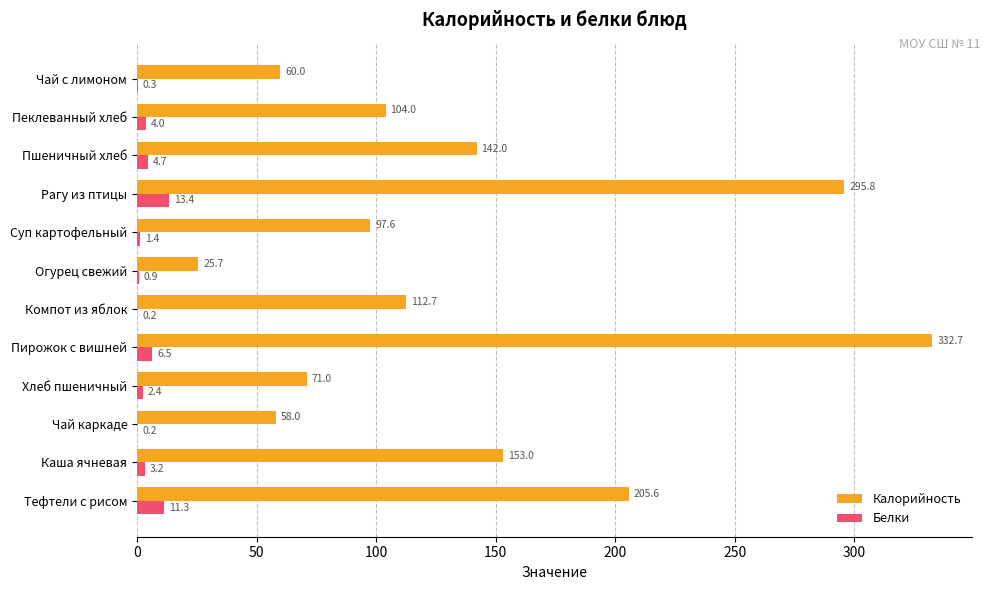

What is the maximum value for Белки?

13.4